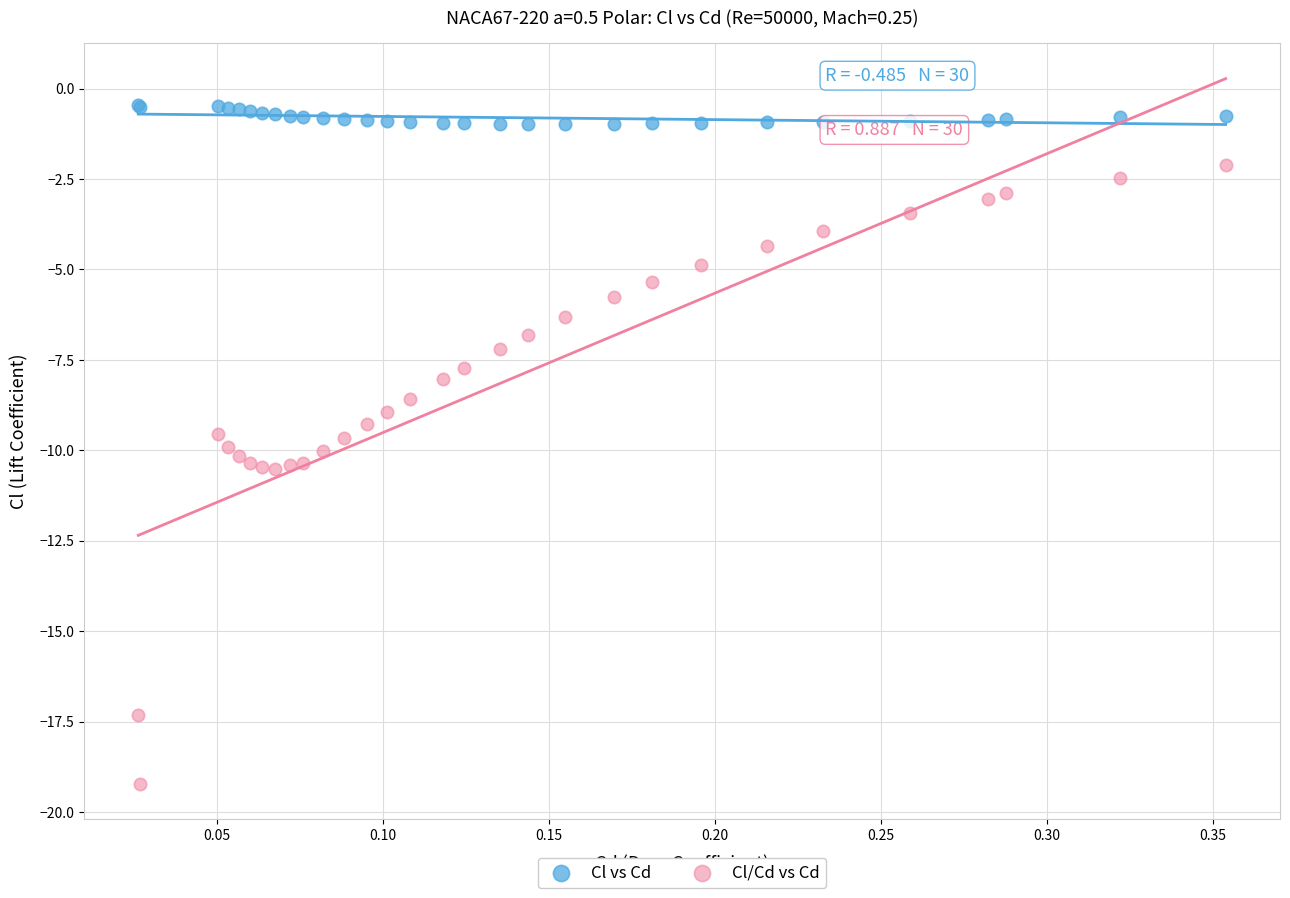

Which series reaches the maximum Y coordinate?

Cl vs Cd